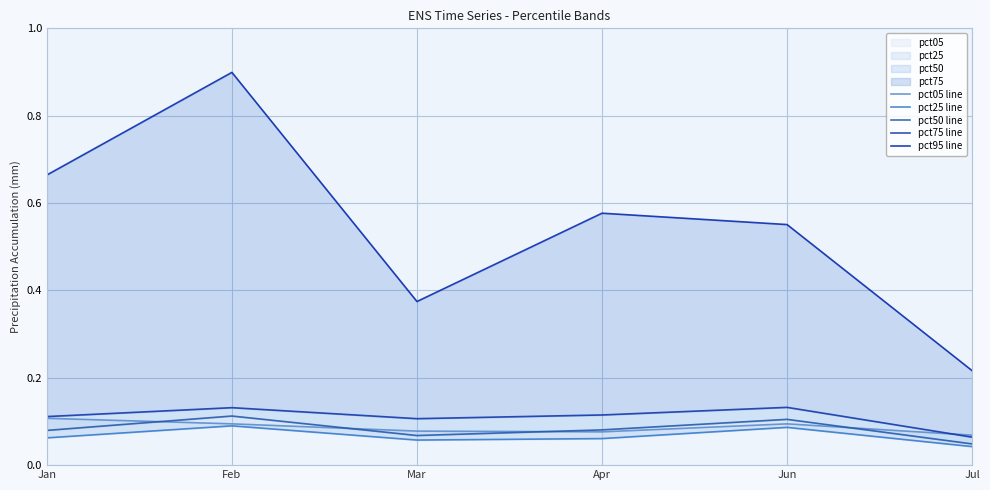

At which category does pct95 line reach its first local valley?

Mar